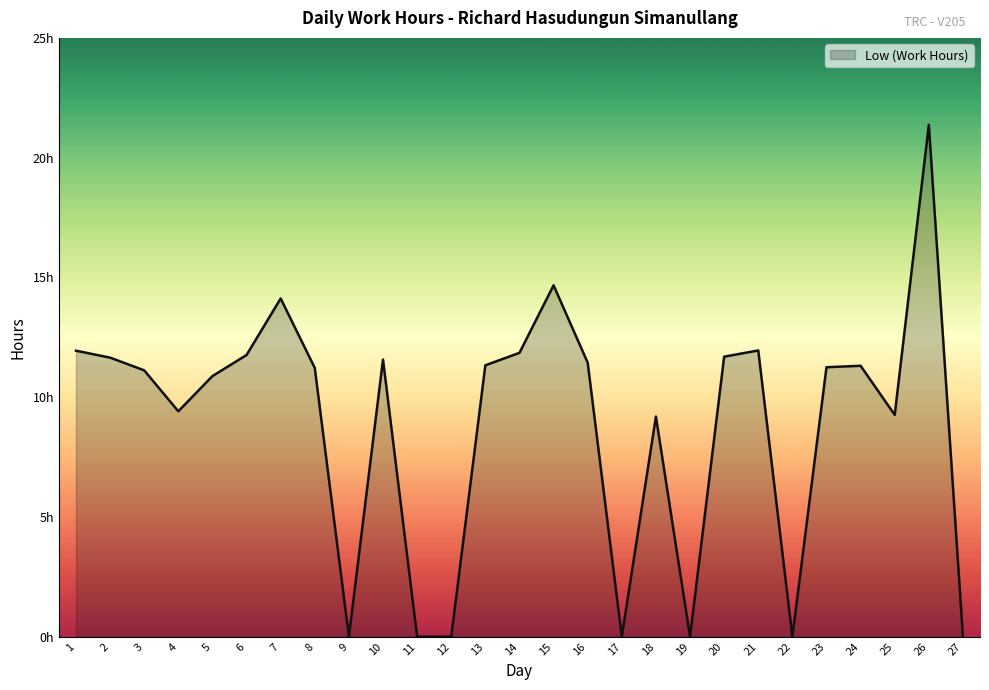

What is the difference between the maximum and second lowest values?

21.4